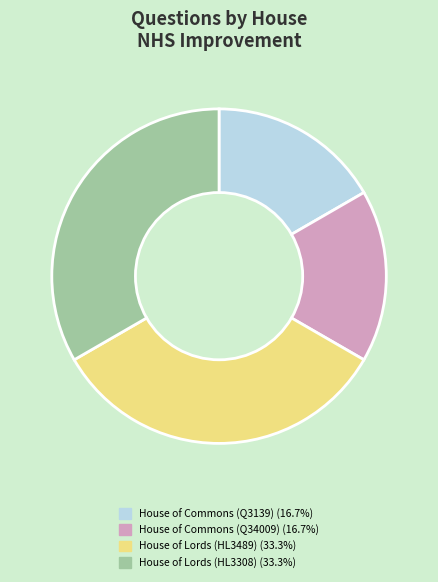

Does any single category account for the majority?

No